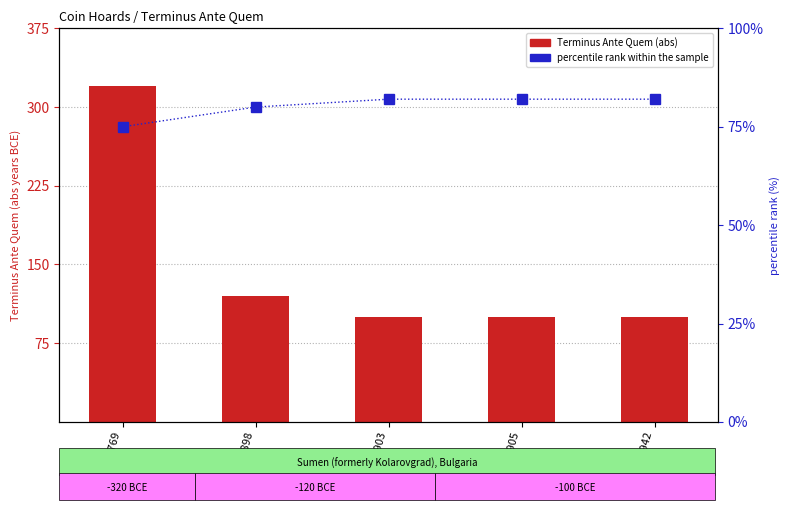

The Terminus Ante Quem (abs) series shows 320 at IGCH 769. True or false?

True